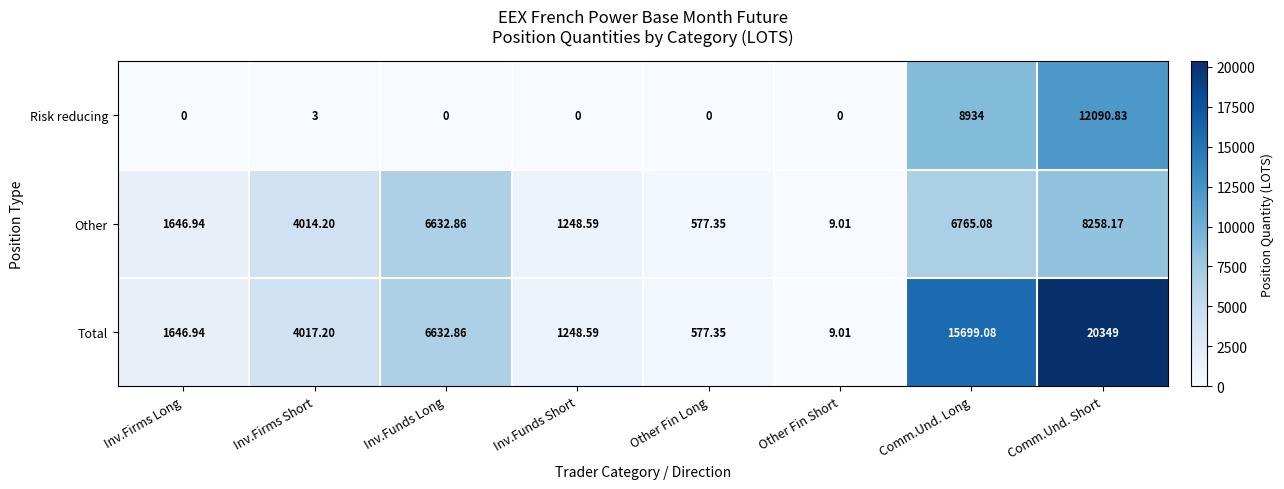

Which category has the highest value in the Total series?

Comm.Und. Short